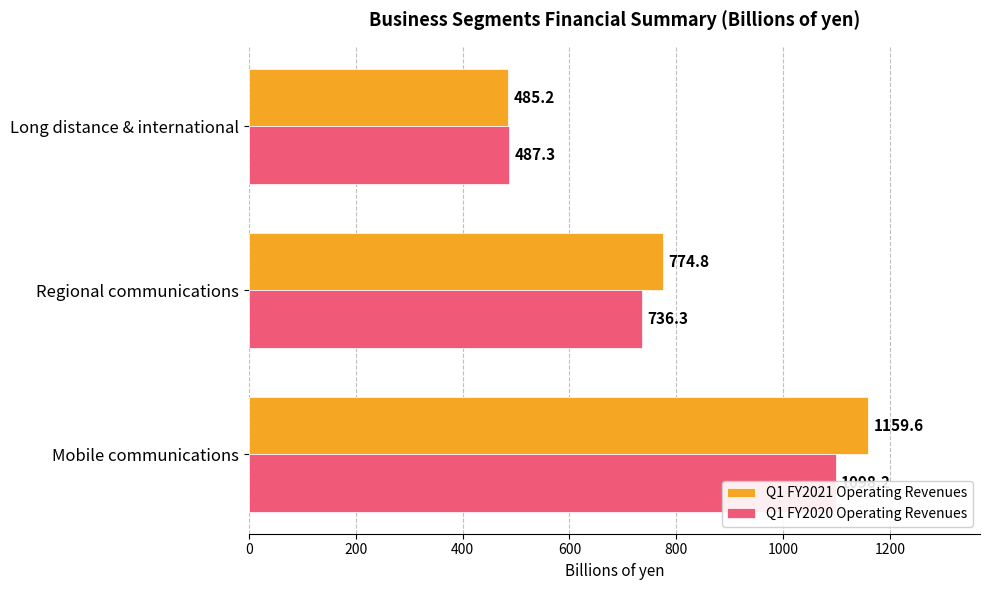

How many data points in Q1 FY2020 Operating Revenues are less than 736?

1